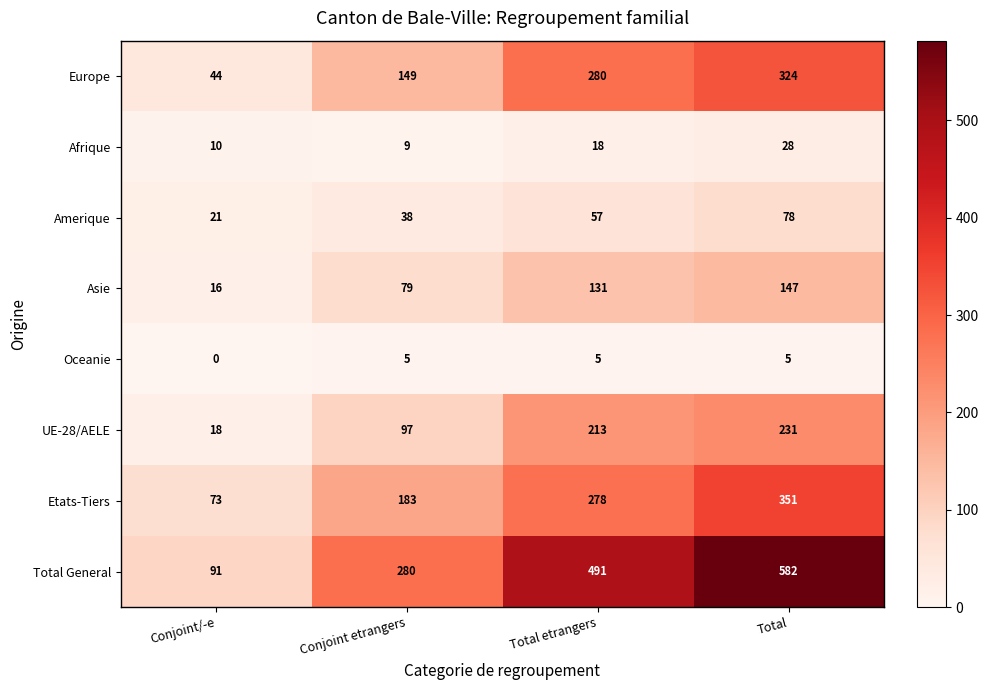

How many data points does each series have?

4